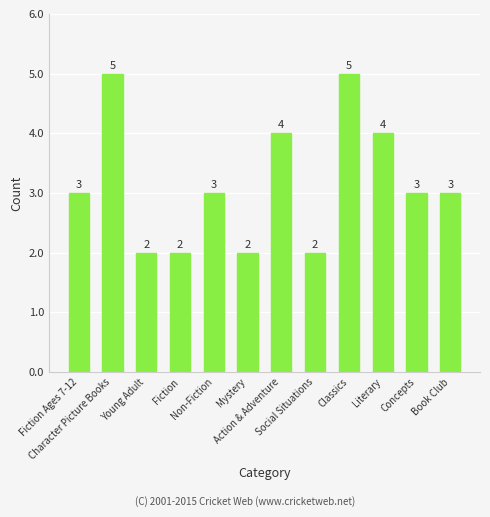

What is the approximate value at Character Picture Books?

5